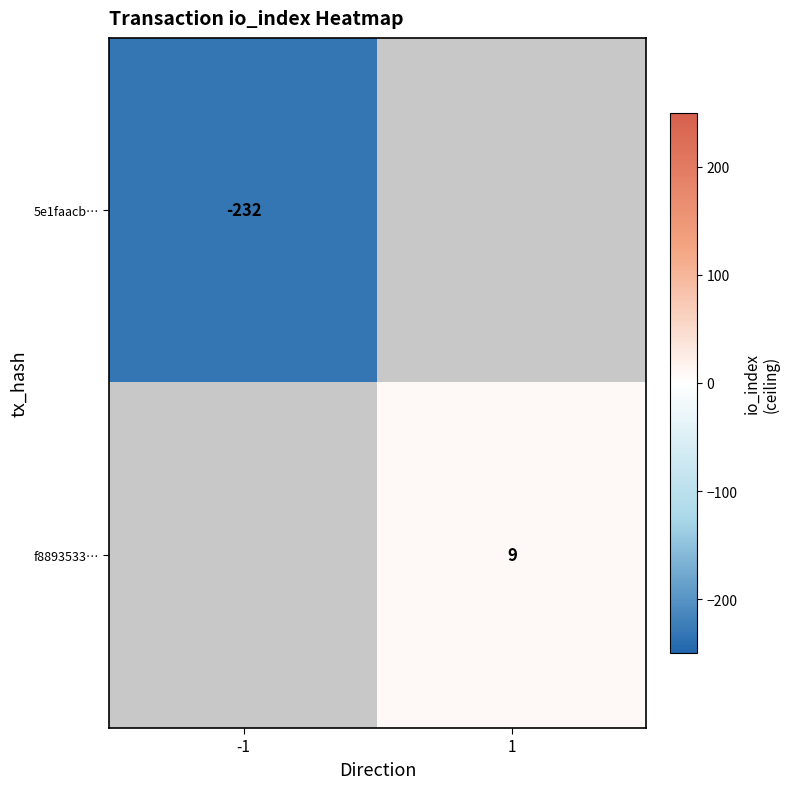

True or false: f8893533… has a value of 5 at 1.

False